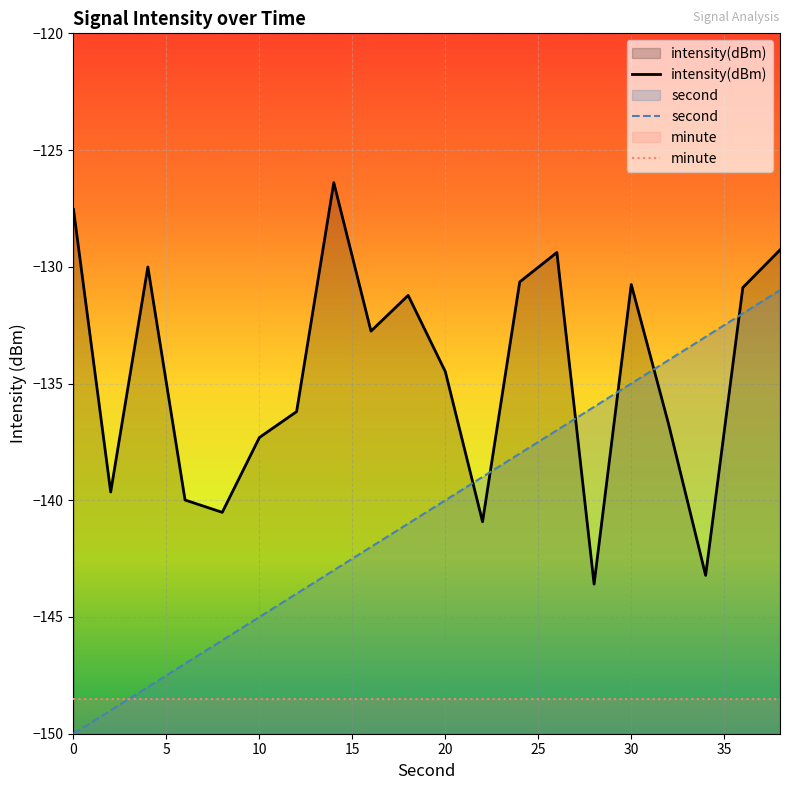

Is it true that minute equals -148.5 at 10?

True